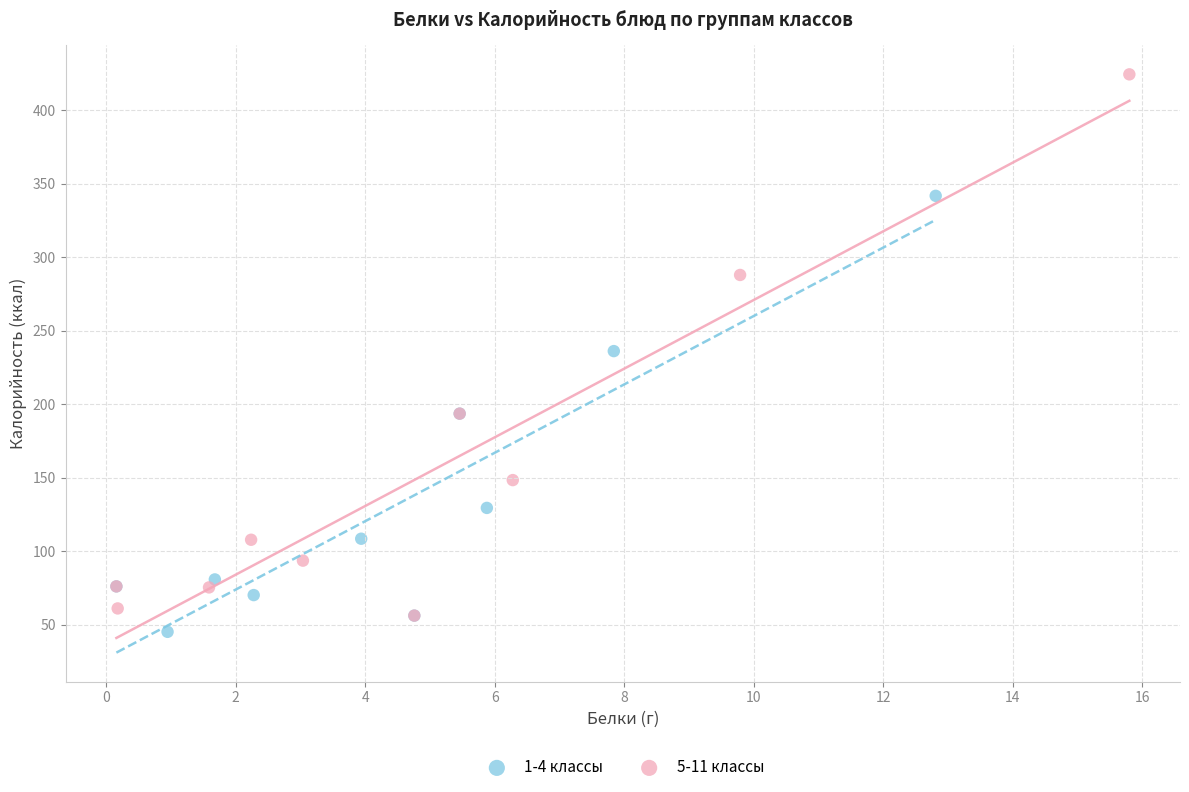

What are all the series names shown in the legend?

1-4 классы, 5-11 классы